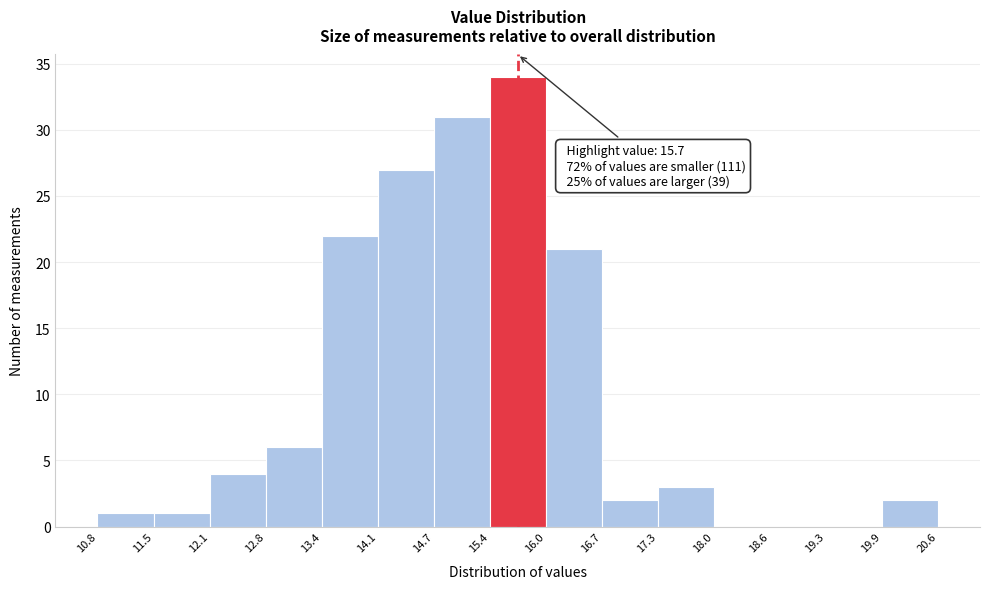

Over which range of the x-axis is the bar tallest?

15.4 to 16.0